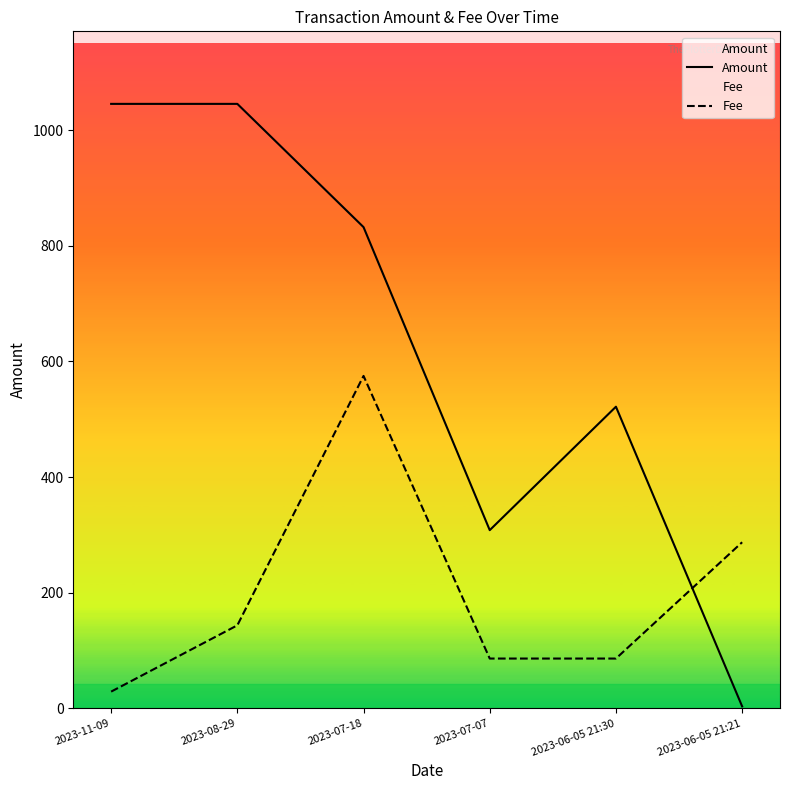

Rank the series by their average value, from highest to lowest.

Amount, Fee